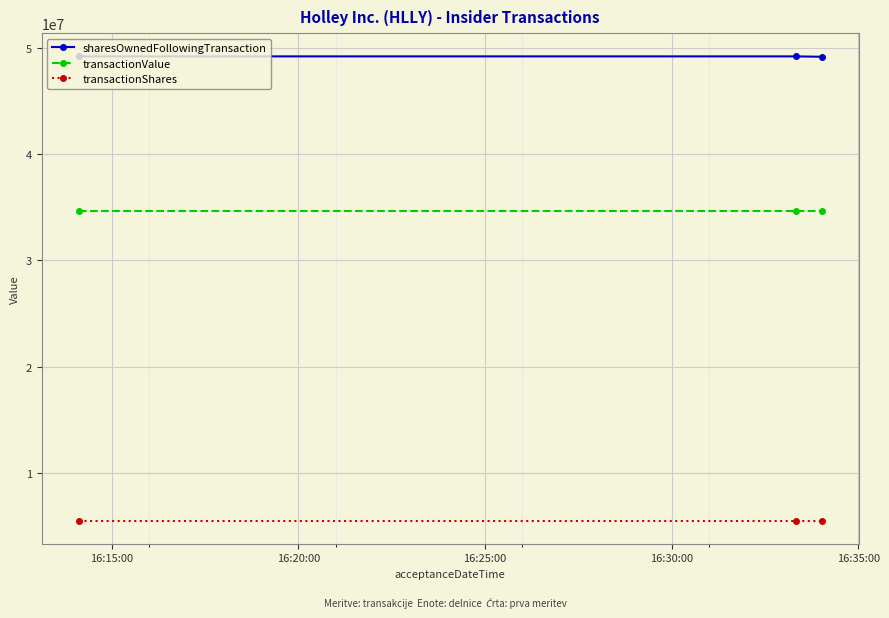

List the series in order of their peak value, highest first.

sharesOwnedFollowingTransaction, transactionValue, transactionShares